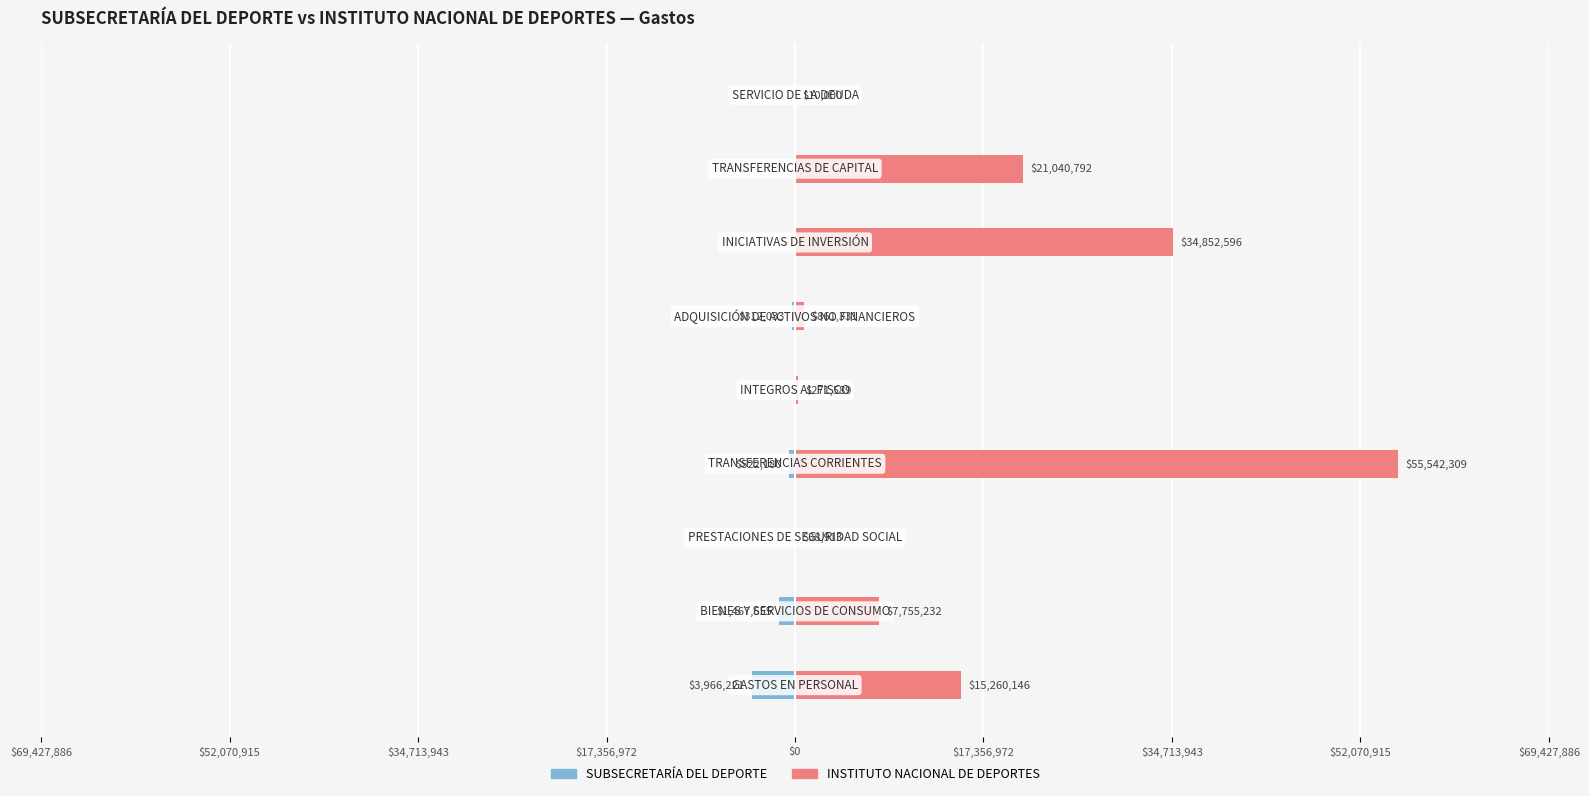

Reading left to right, extract all data points from this chart.

SUBSECRETARÍA DEL DEPORTE: $69,427,886=-3966221	$52,070,915=-1467655	$34,713,943=0	$17,356,972=-522180	$0=0	$17,356,972=-312033	$34,713,943=0	$52,070,915=0	$69,427,886=0
INSTITUTO NACIONAL DE DEPORTES: $69,427,886=15260146	$52,070,915=7755232	$34,713,943=38913	$17,356,972=55542309	$0=271589	$17,356,972=861331	$34,713,943=34852596	$52,070,915=21040792	$69,427,886=10000